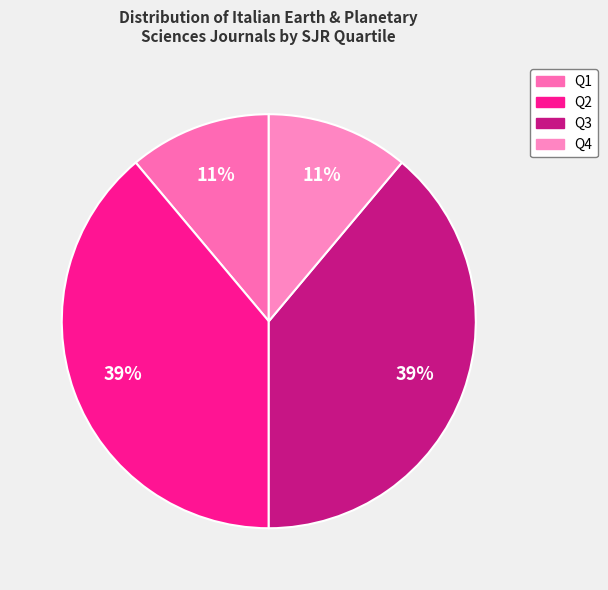

Count the number of slices in the pie.

4